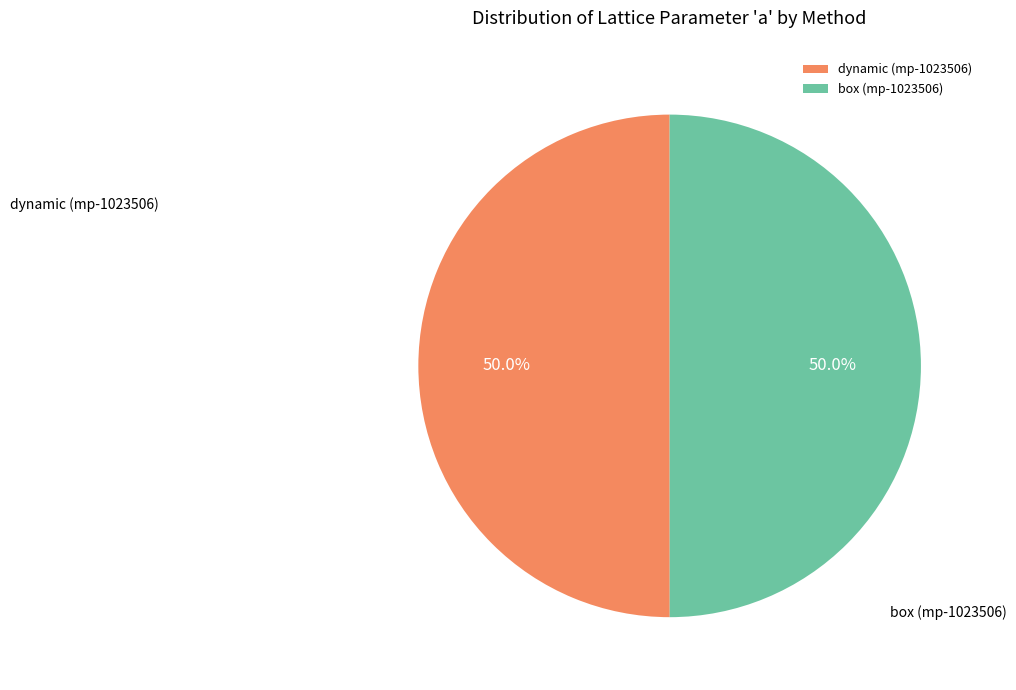

To the nearest percent, what is the average slice percentage?

50%